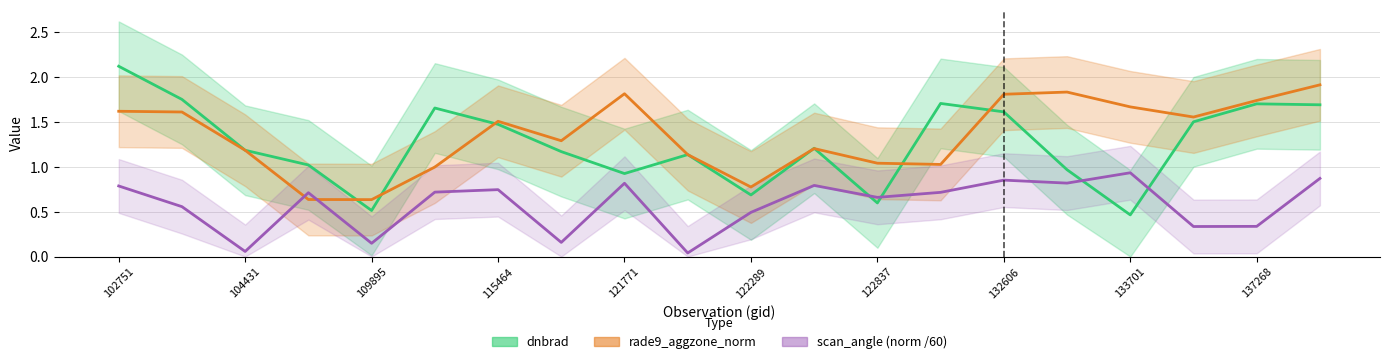

List the series in order of their peak value, lowest first.

scan_angle (norm /60), rade9_aggzone_norm, dnbrad